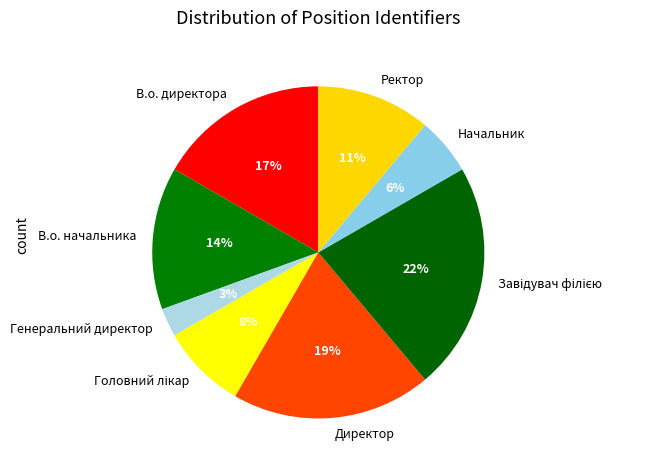

Does В.о. начальника represent more than half of the total?

No